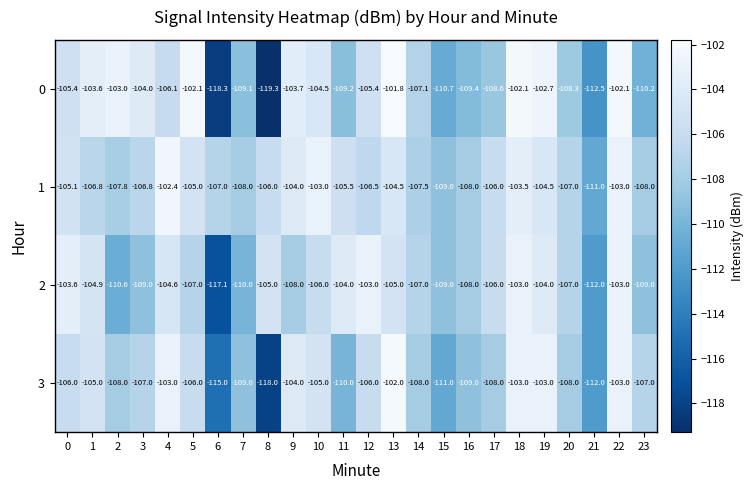

At 13, list the series in order from smallest to largest.

2, 1, 3, 0